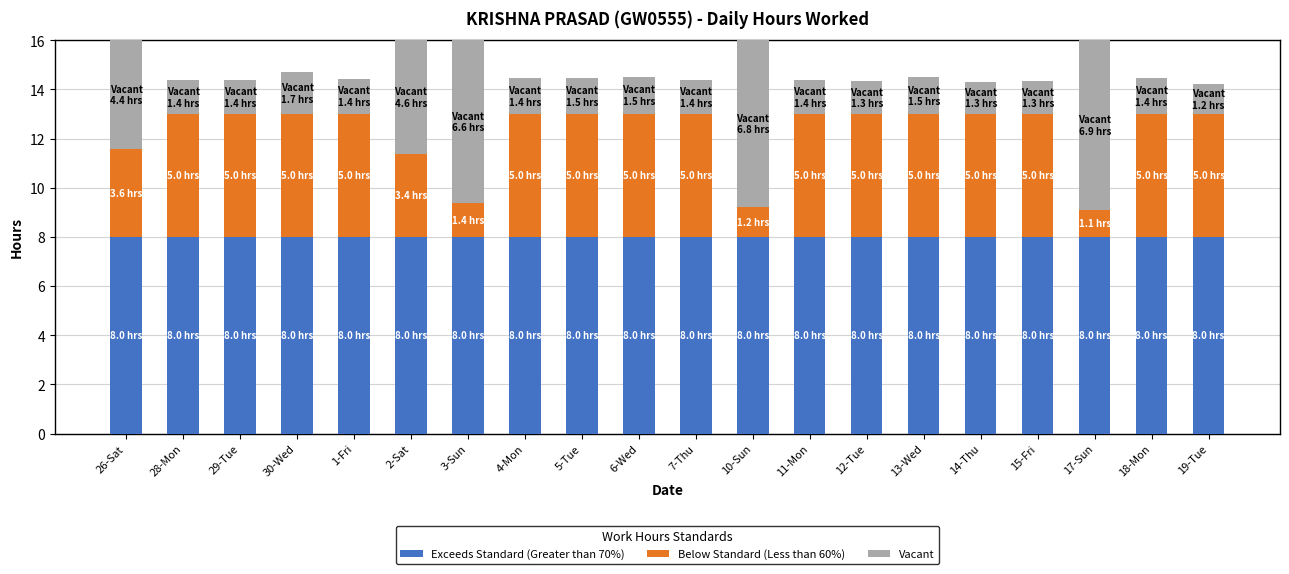

What is the total value across all series at 3-Sun?

16.0